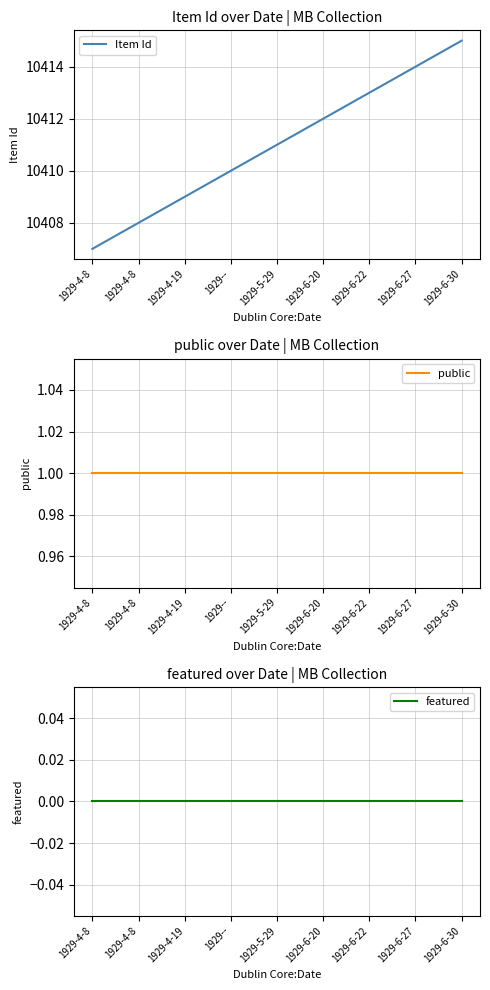

Does the chart display data point markers on the line(s)?

No